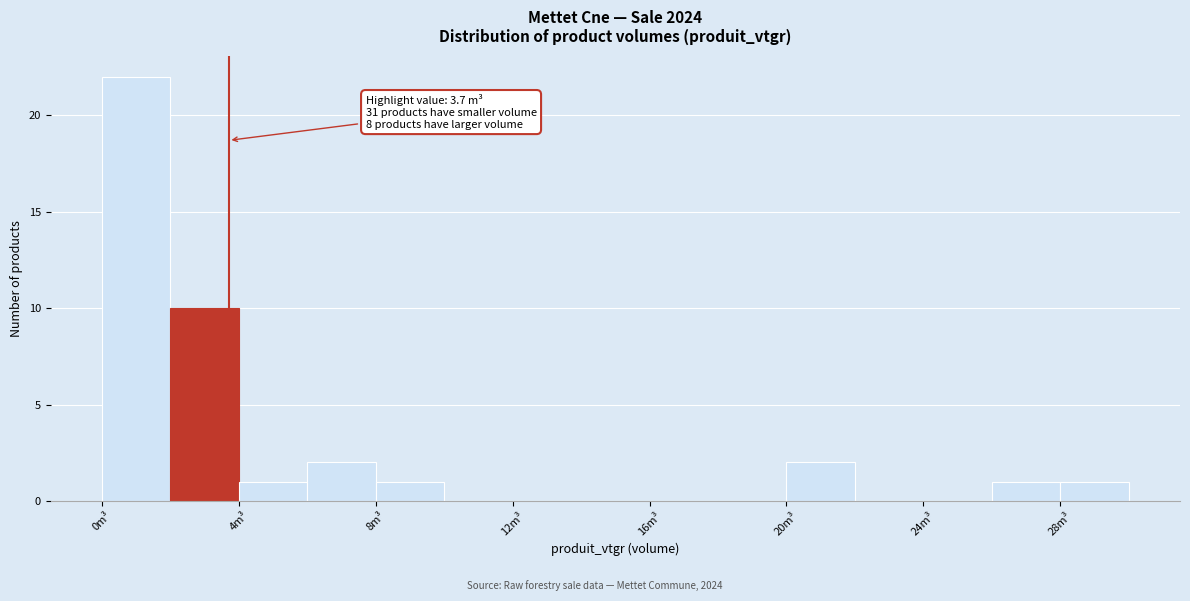

Over which range of the x-axis is the bar tallest?

0 to 2